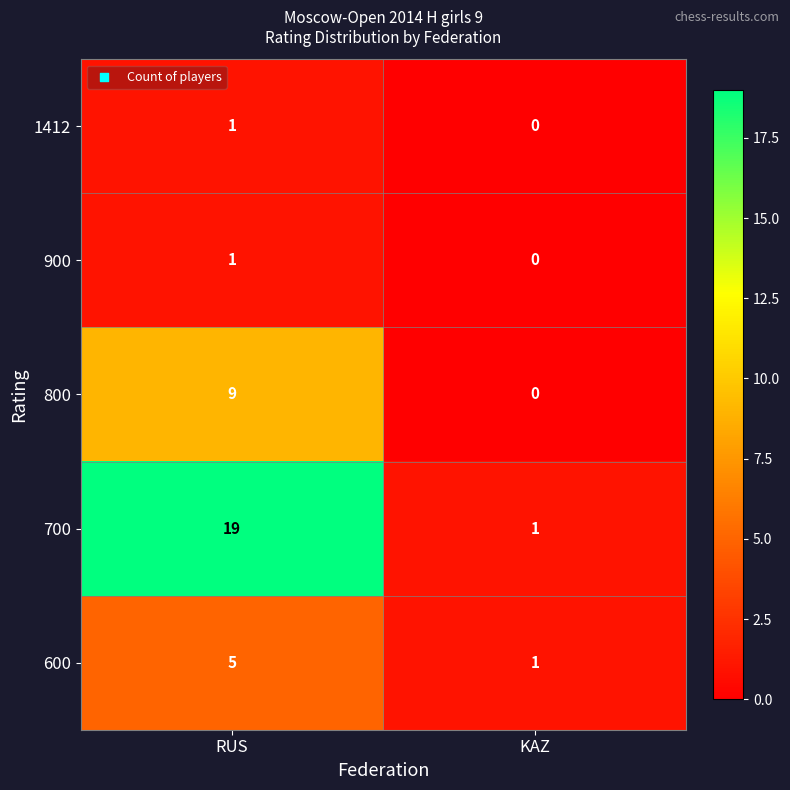

Which series changed the most between RUS and KAZ?

700